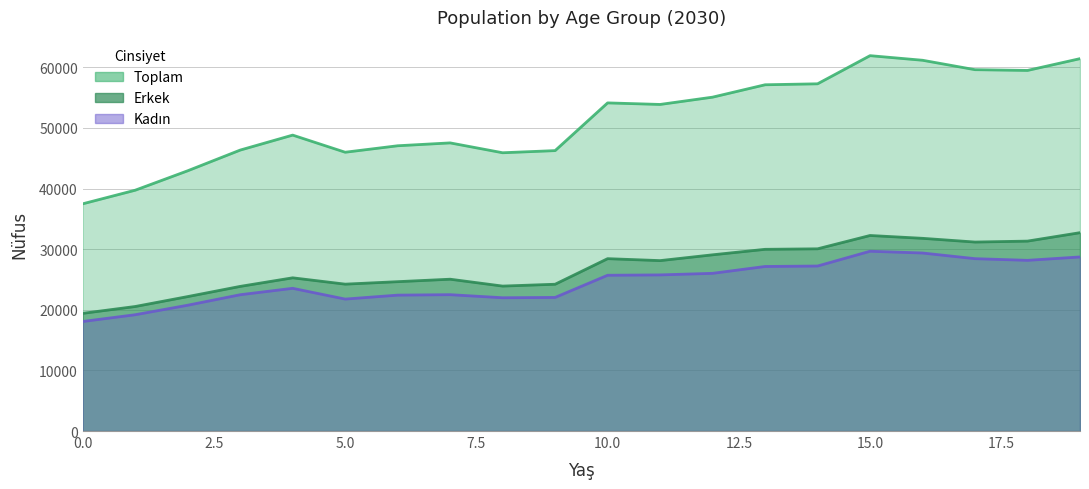

At 10, list the series in order from smallest to largest.

Kadın, Erkek, Toplam